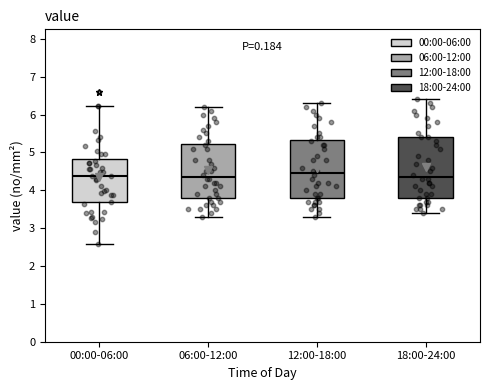

Reading left to right, read every box against the y-axis: the position of its median line, the range the box covers, and the ends of its whiskers. The values are not printed on the chart, so give them approximately, as read against the axis.

00:00-06:00: median 4.4, box 3.7 to 4.8, whiskers 2.6 to 6.2
06:00-12:00: median 4.4, box 3.8 to 5.2, whiskers 3.3 to 6.2
12:00-18:00: median 4.5, box 3.8 to 5.3, whiskers 3.3 to 6.3
18:00-24:00: median 4.4, box 3.8 to 5.4, whiskers 3.4 to 6.4